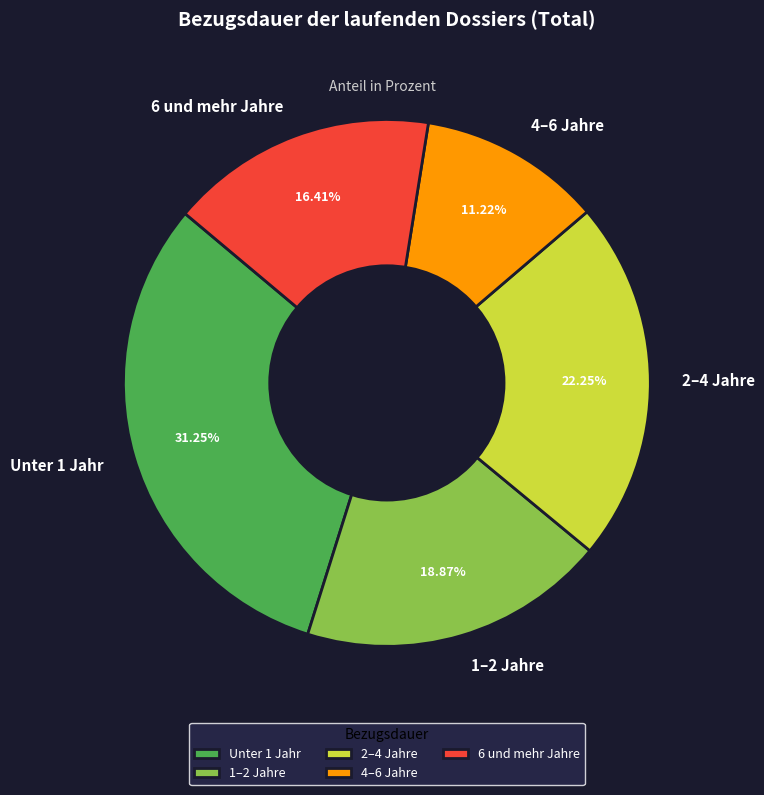

Which has a higher value, 1–2 Jahre or 2–4 Jahre?

2–4 Jahre